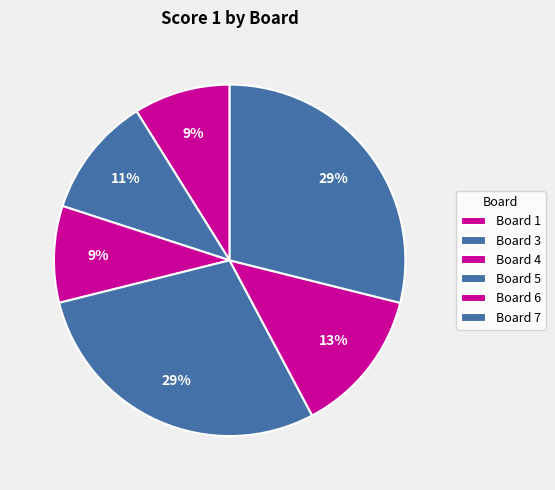

How many slices are in this pie chart?

6